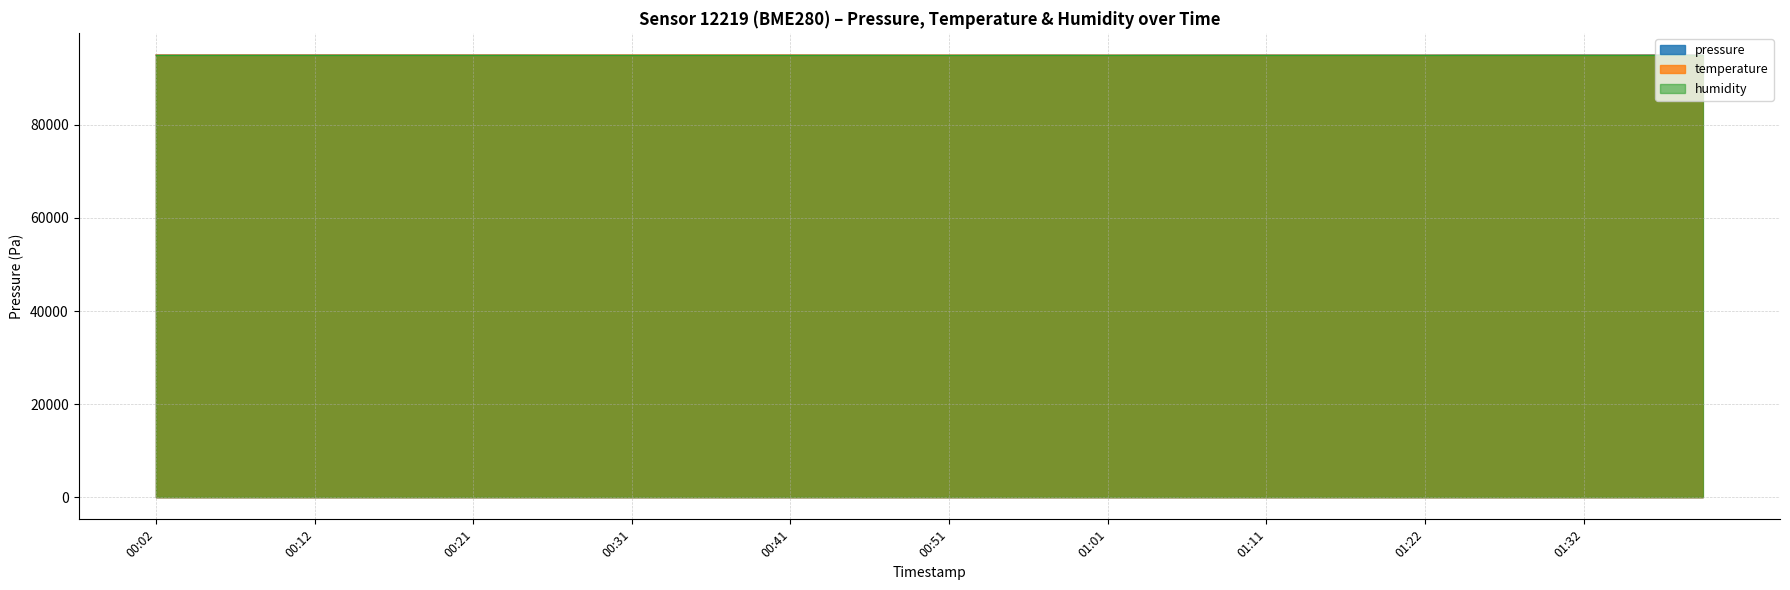

What is the maximum value for humidity?

95003.6